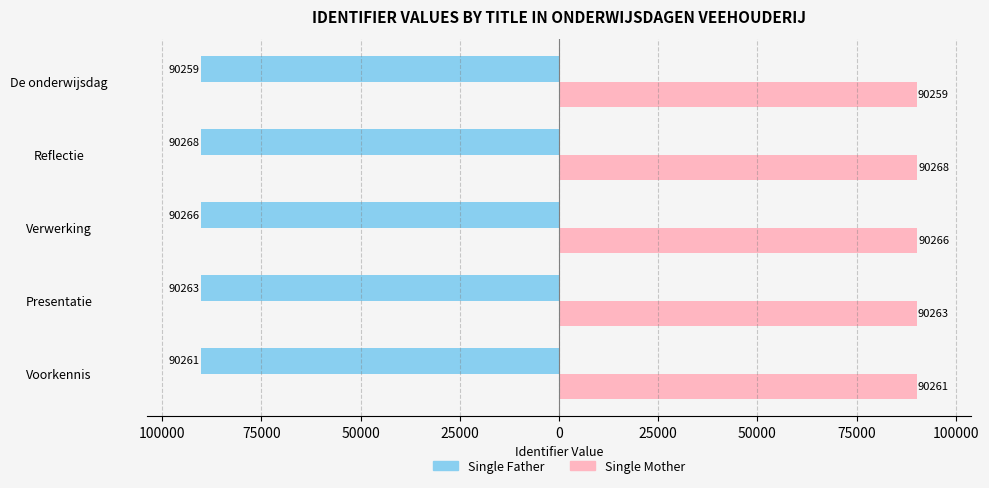

What are all the series names shown in the legend?

Single Father, Single Mother